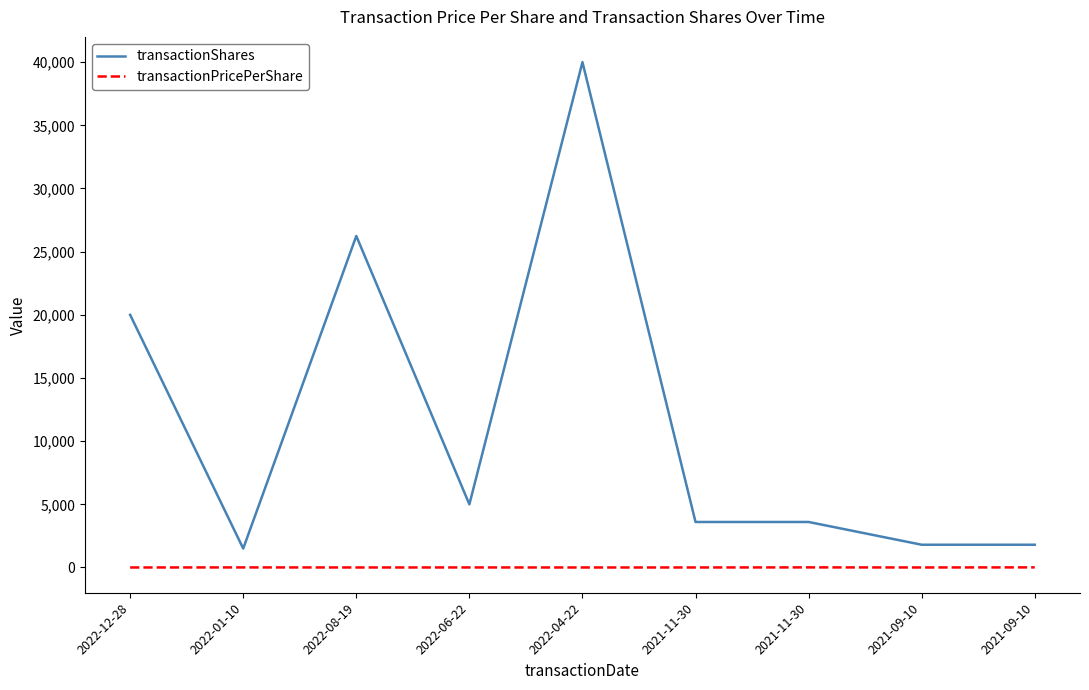

Does the chart have visible grid lines?

No